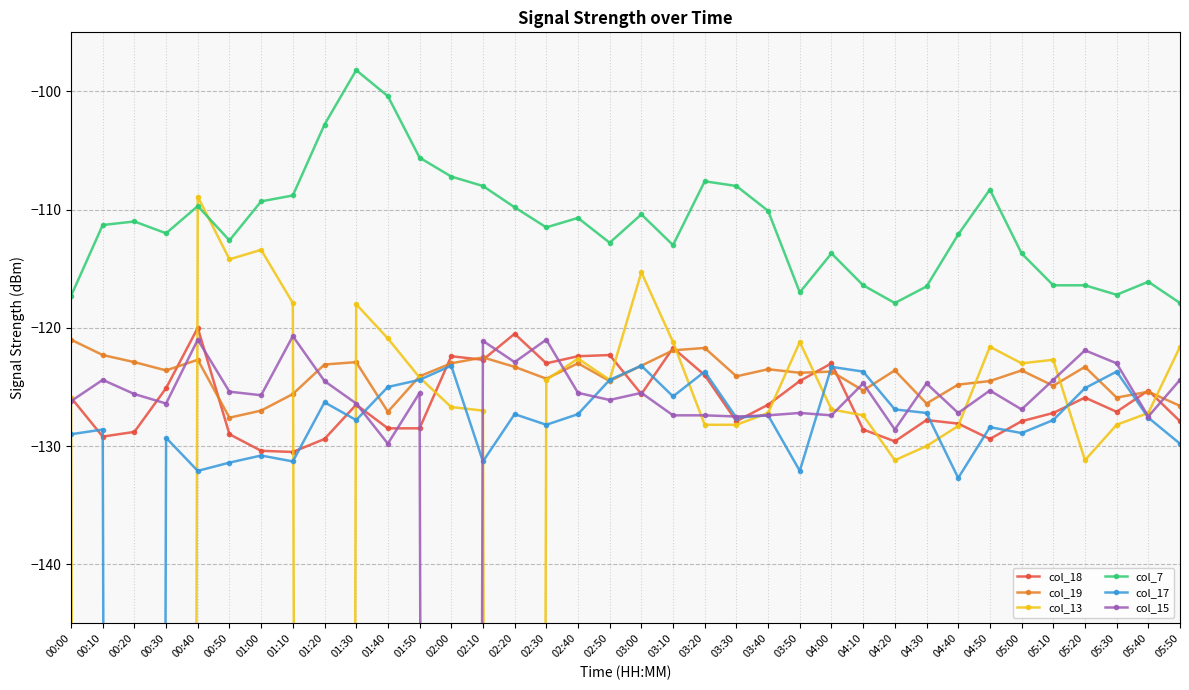

What is the smallest value displayed?

-999.0